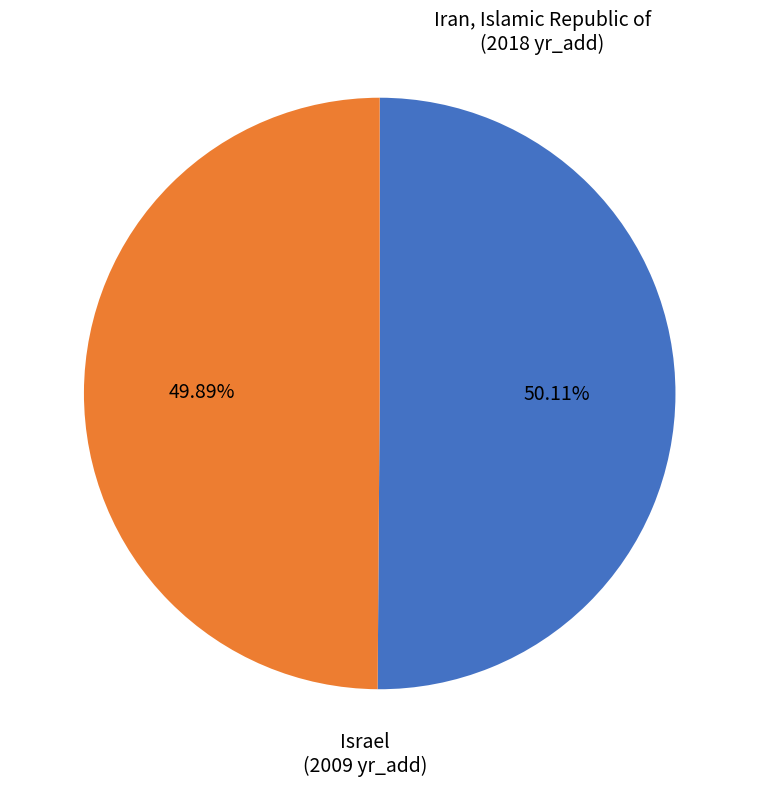

Is there any slice that represents more than half of the pie?

Yes